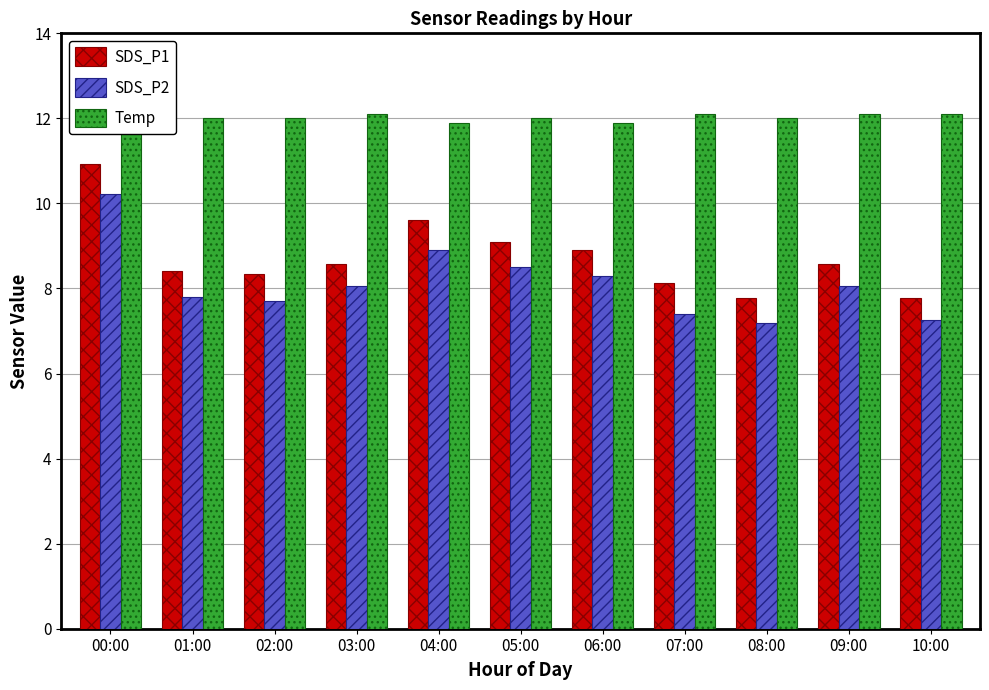

What is the label of the 2nd bar from the left?

01:00